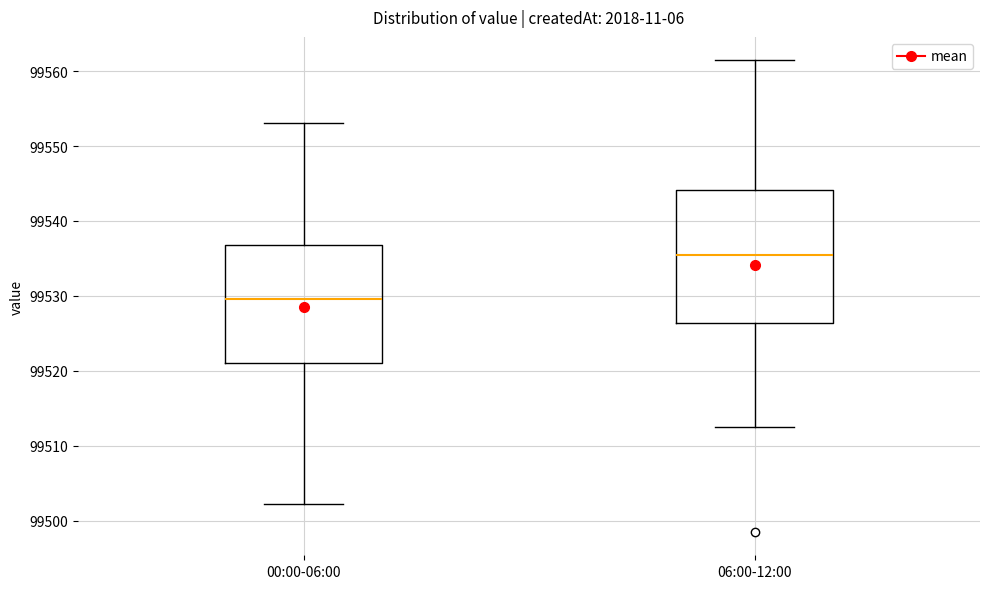

Reading left to right, read every box against the y-axis: the position of its median line, the range the box covers, and the ends of its whiskers. The values are not printed on the chart, so give them approximately, as read against the axis.

00:00-06:00: median 99530, box 99521 to 99537, whiskers 99502 to 99553
06:00-12:00: median 99535, box 99526 to 99544, whiskers 99513 to 99561